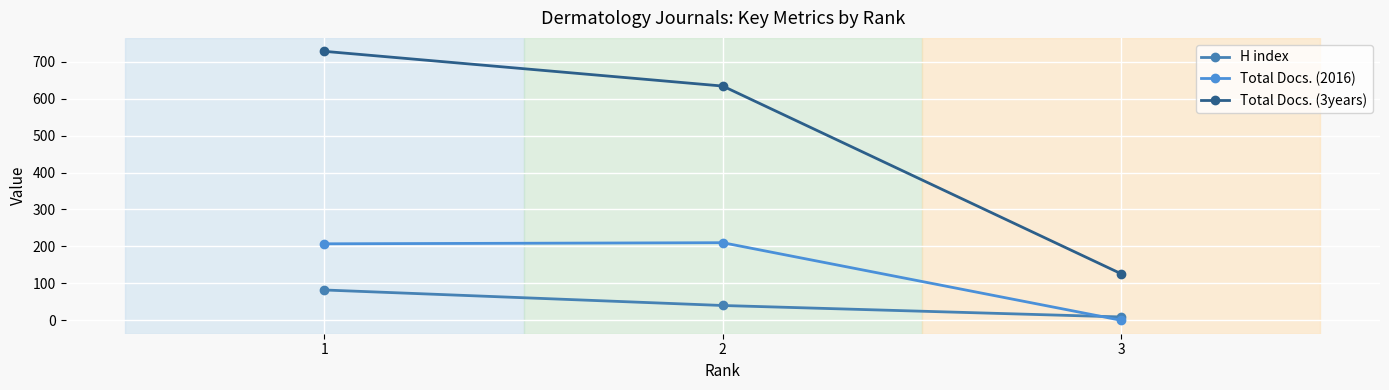

Is it true that H index equals 134 at 1?

False